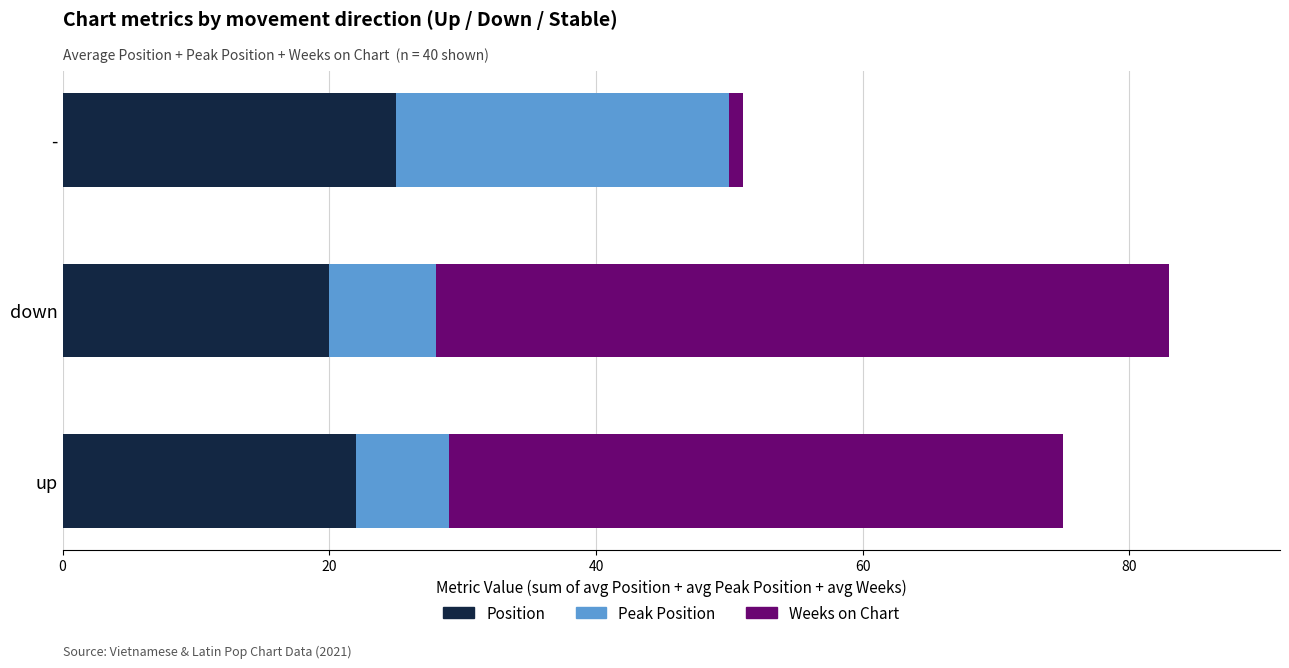

What is the average value of the Position series?

22